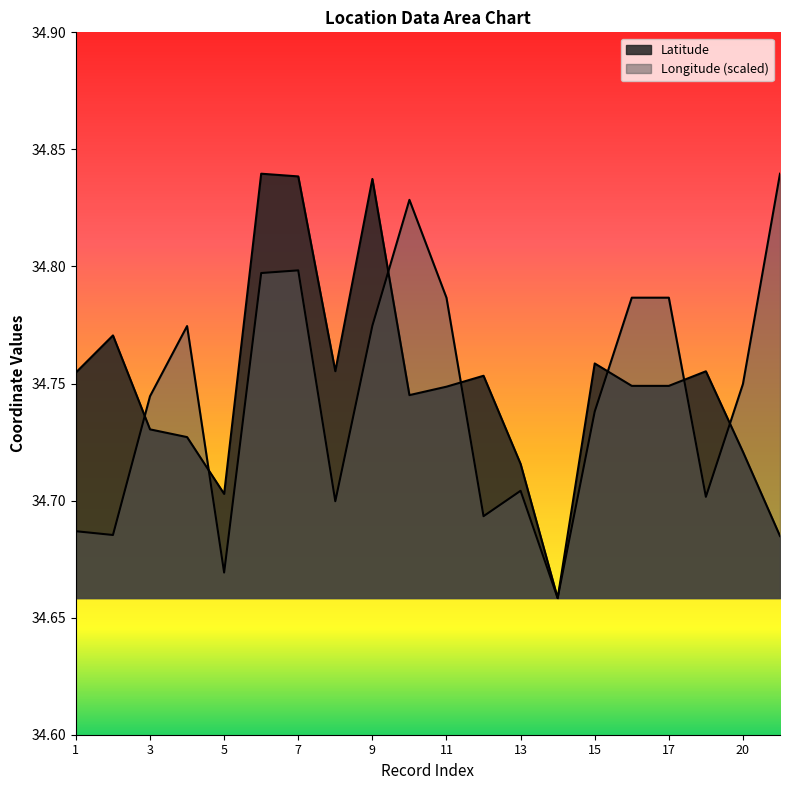

True or false: Latitude and Longitude cross at least once.

True